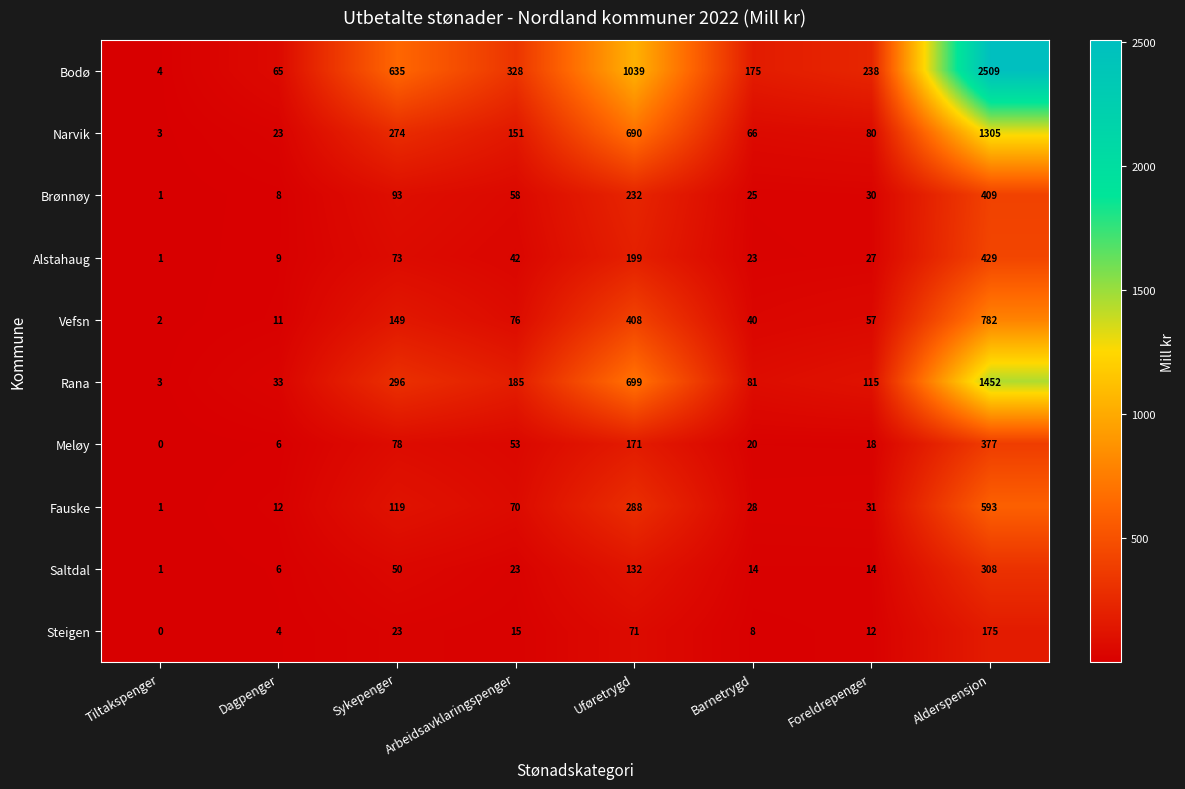

True or false: Fauske has a value of 119 at Sykepenger.

True